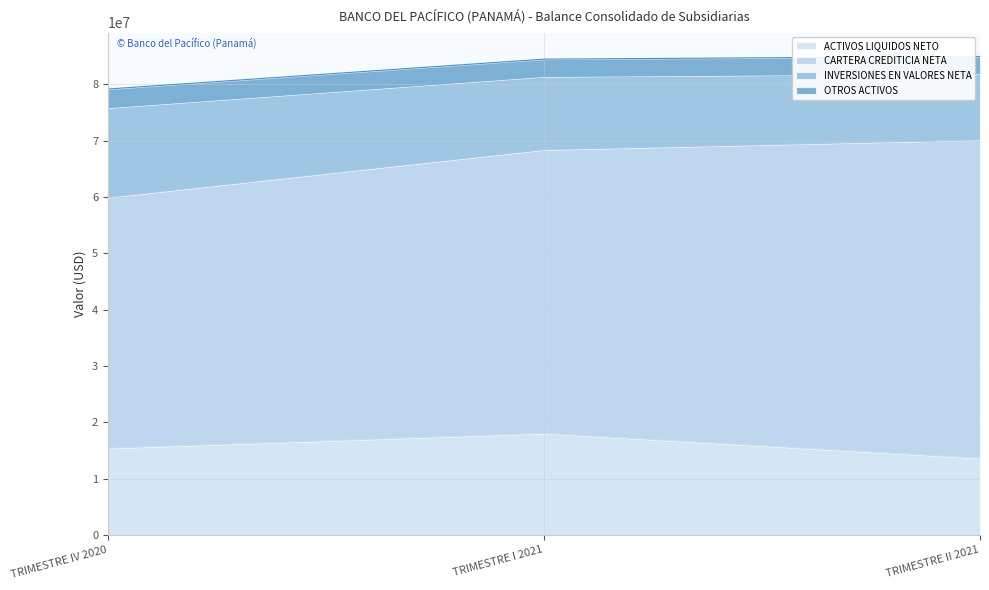

Which label corresponds to the smallest value in the chart?

TRIMESTRE II 2021